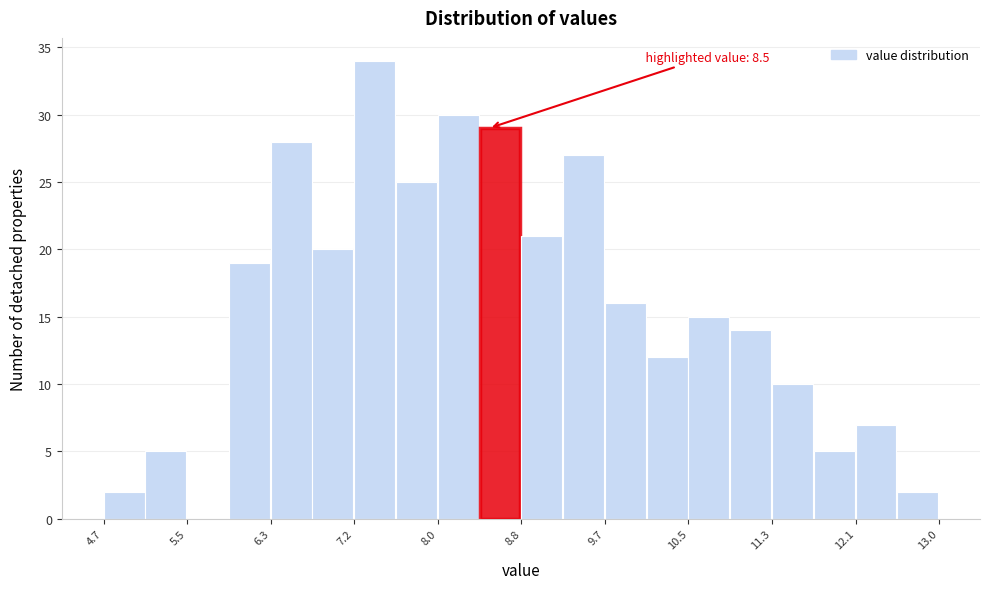

Which range on the x-axis has the tallest bar?

7.2 to 7.6